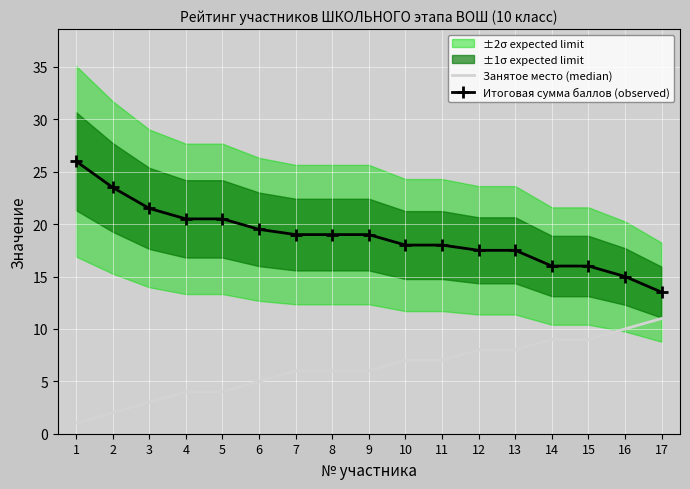

What is the difference between the maximum and minimum values in the Занятое место (median) series?

10.0